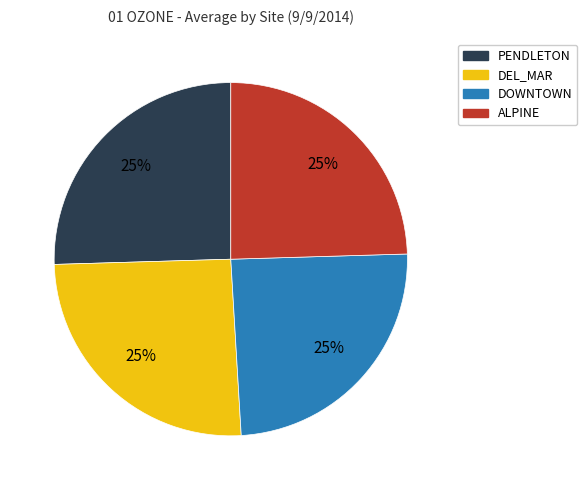

Is there any slice that represents more than half of the pie?

No